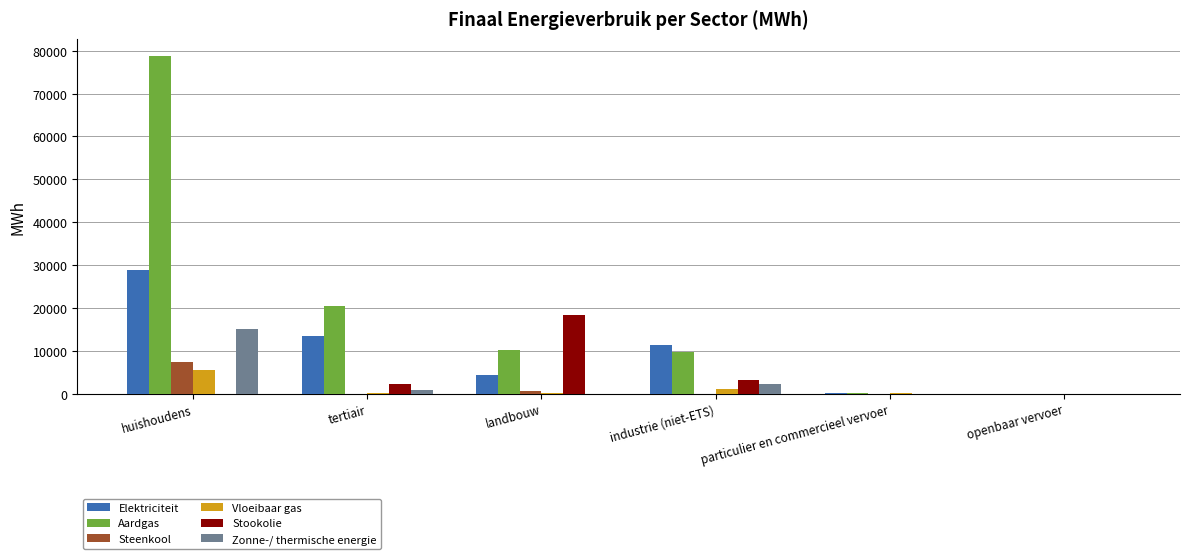

What is the greatest value displayed?

78834.6